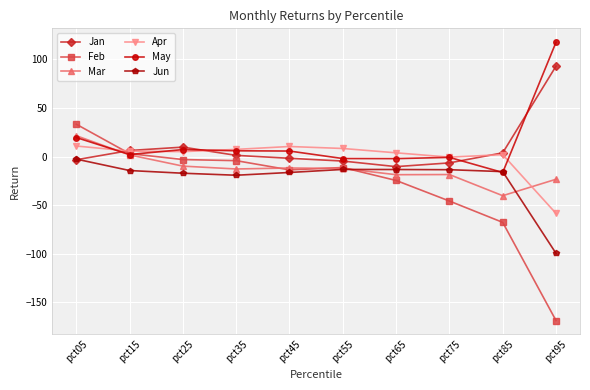

At which label does Feb first exceed -11?

pct05